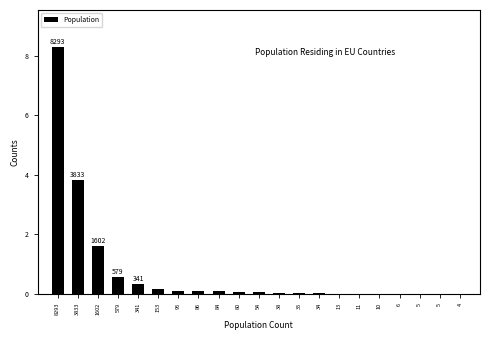

Are the bars horizontal?

No